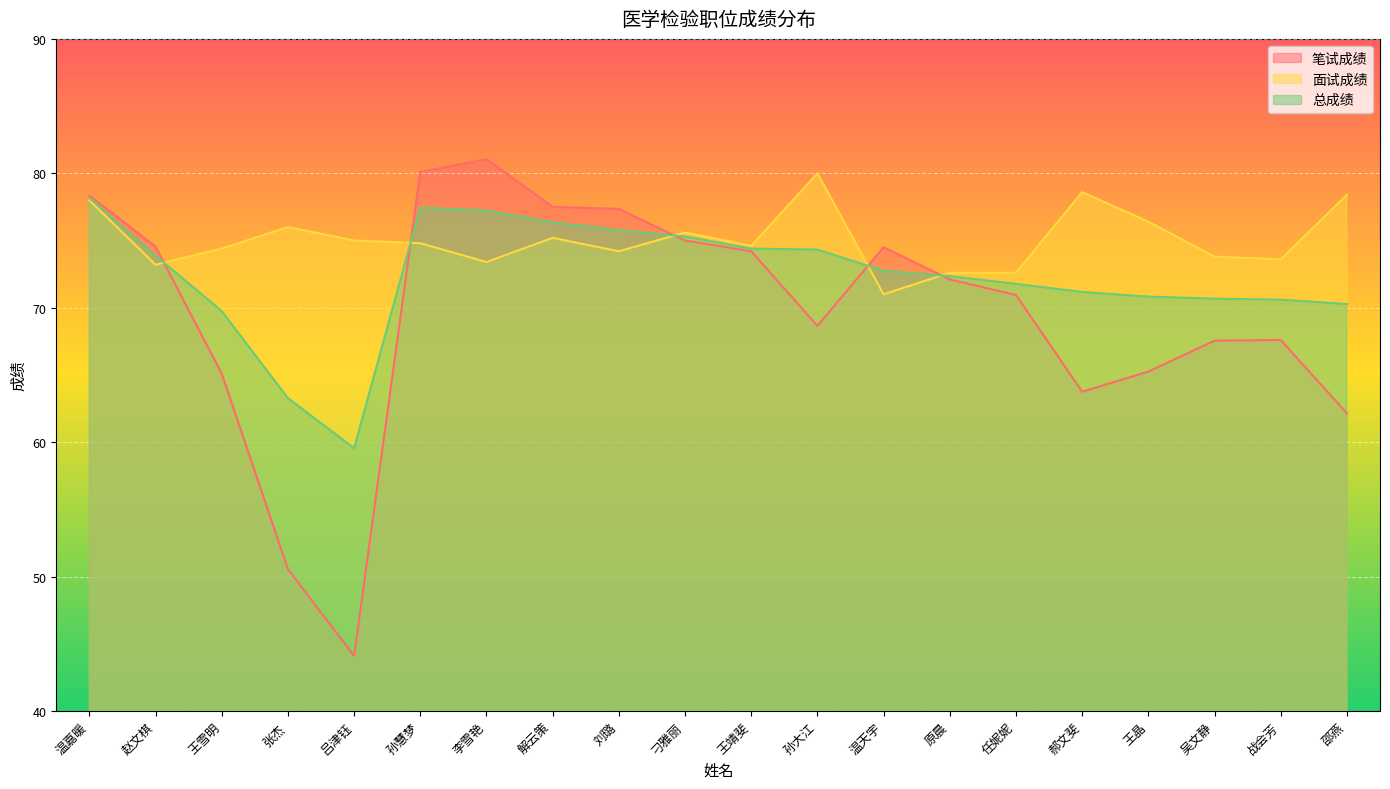

What is the sum of the 总成绩 values at 温天宇 and 李雪艳?

150.0